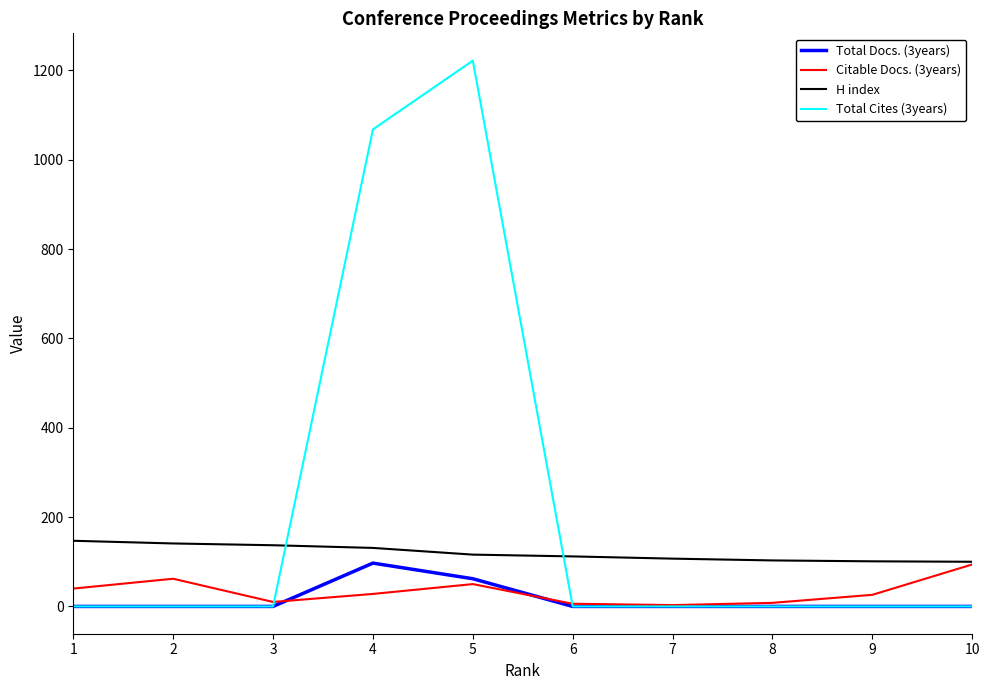

Which series has the largest total across all categories?

Total Cites (3years)